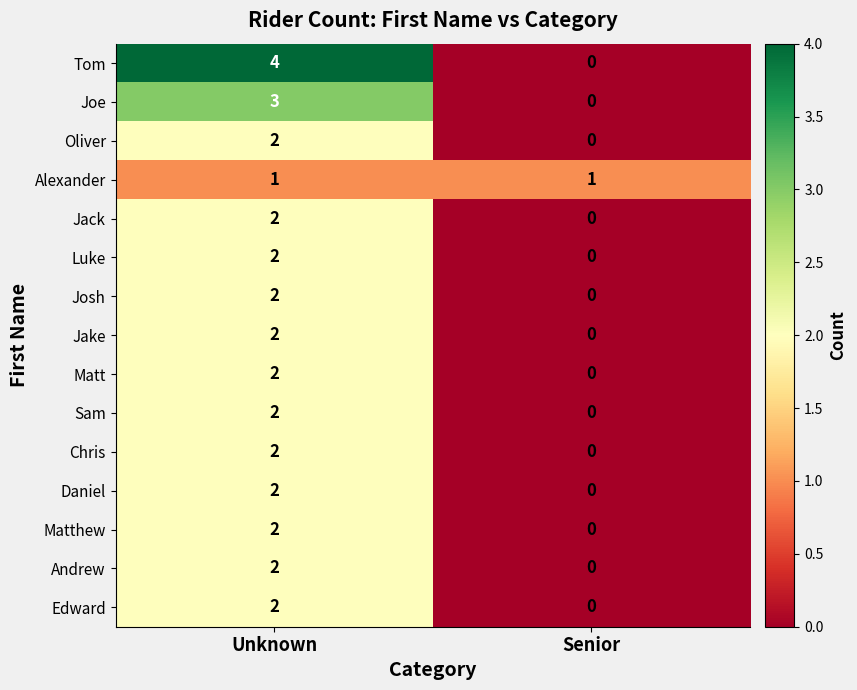

List the labels in order of Luke value, largest first.

Unknown, Senior